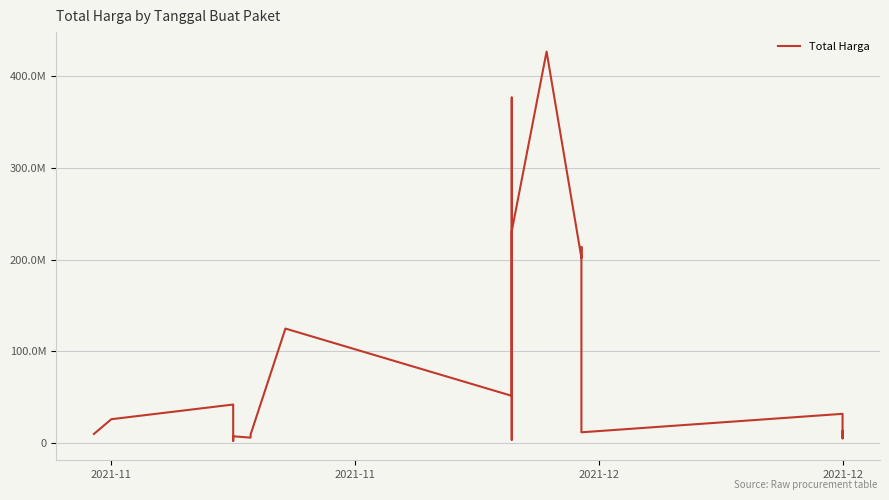

What is the average value?

81221649